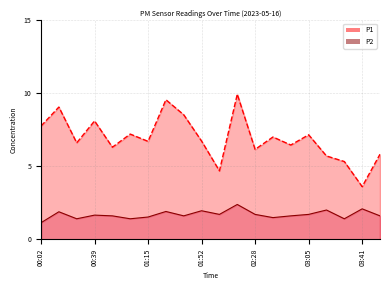

What is the maximum value for P1?

9.9